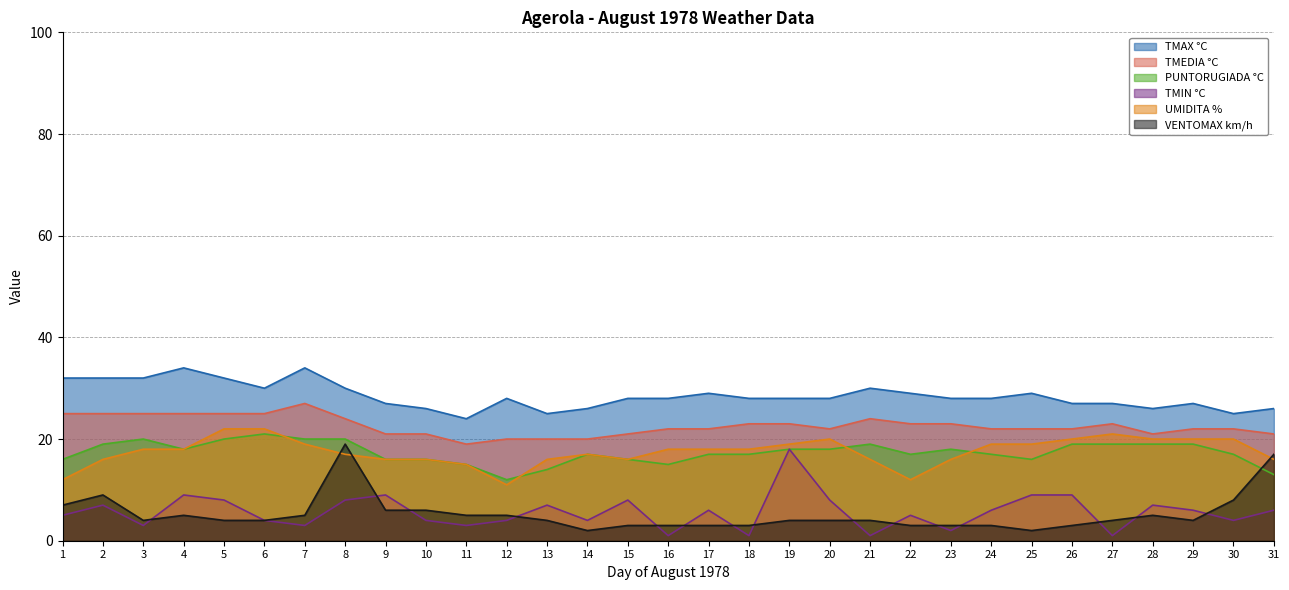

At 3, list the series in order from largest to smallest.

TMAX °C, TMEDIA °C, PUNTORUGIADA °C, UMIDITA %, VENTOMAX km/h, TMIN °C